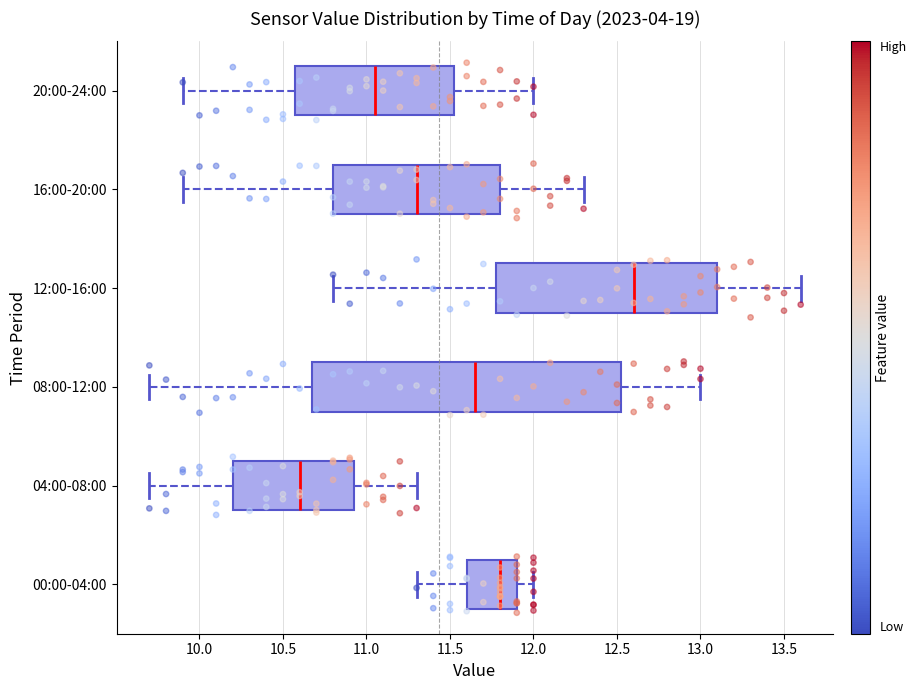

Reading bottom to top, transcribe this box plot: for each box, give where its median line is, the range the box spans, and where its two whiskers end, as read against the x-axis. The values are not printed on the chart, so give them approximately, as read against the axis.

00:00-04:00: median 11.80, box 11.60 to 11.90, whiskers 11.30 to 12.00
04:00-08:00: median 10.60, box 10.20 to 10.95, whiskers 9.70 to 11.30
08:00-12:00: median 11.65, box 10.70 to 12.55, whiskers 9.70 to 13.00
12:00-16:00: median 12.60, box 11.80 to 13.10, whiskers 10.80 to 13.60
16:00-20:00: median 11.30, box 10.80 to 11.80, whiskers 9.90 to 12.30
20:00-24:00: median 11.05, box 10.60 to 11.55, whiskers 9.90 to 12.00